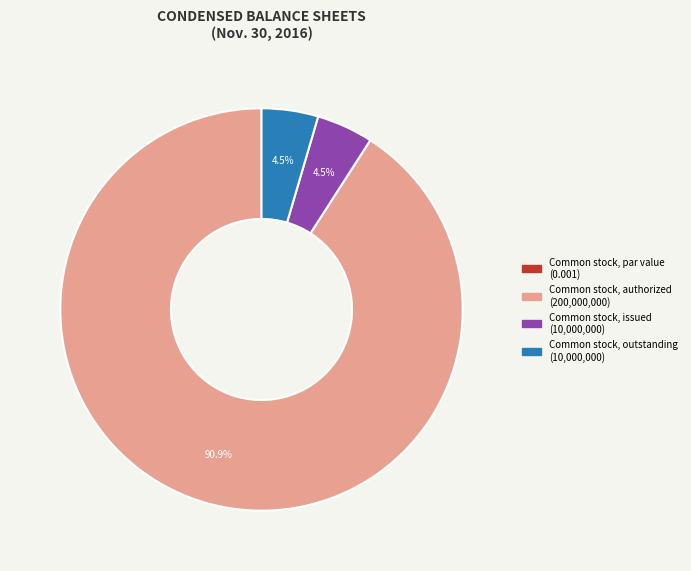

Which category has the biggest portion of the pie?

Common stock, authorized